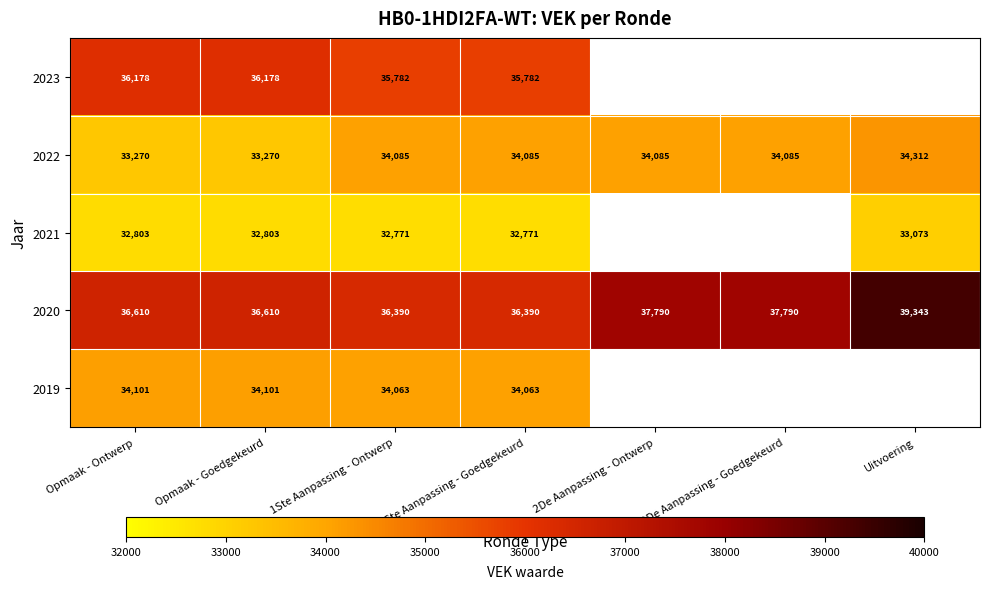

What is the difference between the maximum and minimum values in the 2022 series?

1042